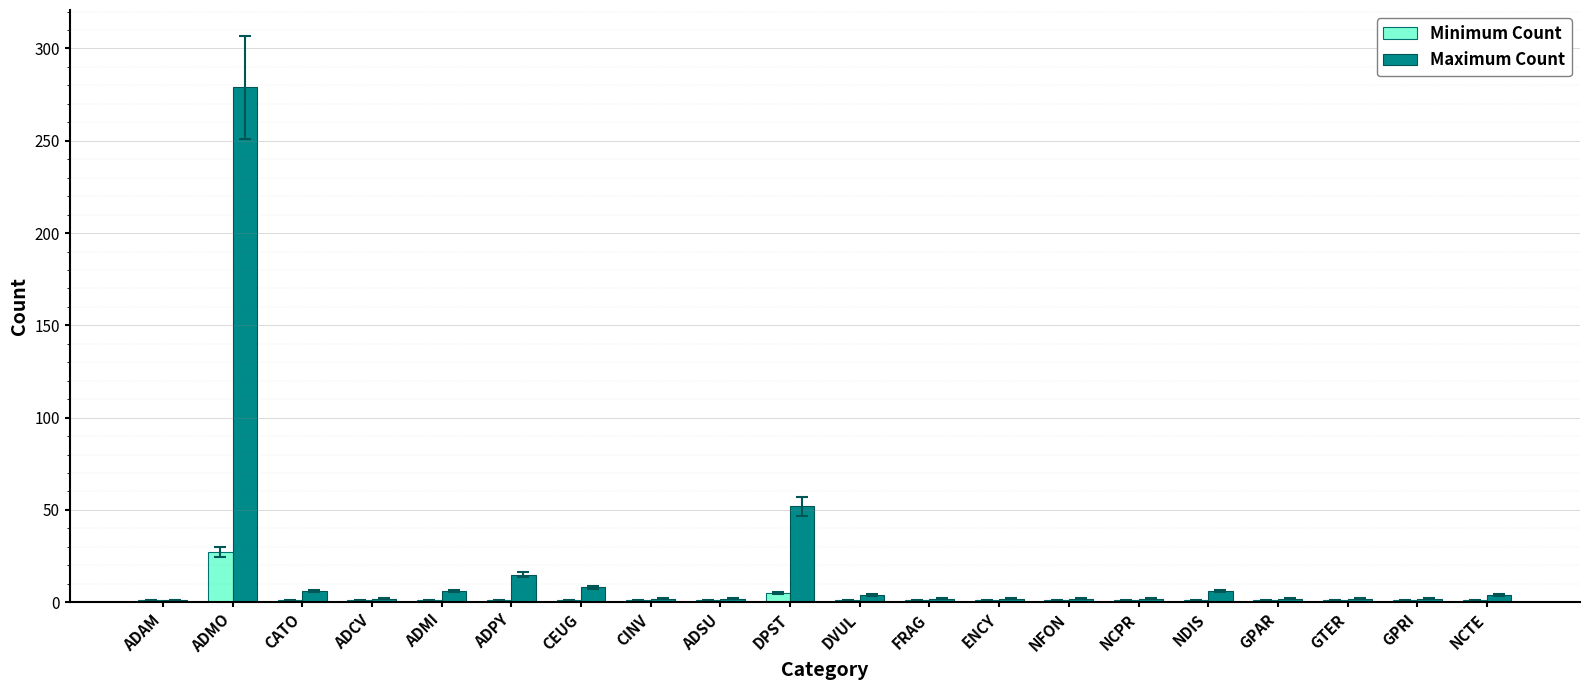

What is the difference between the second highest and second lowest values in the Maximum Count series?

50